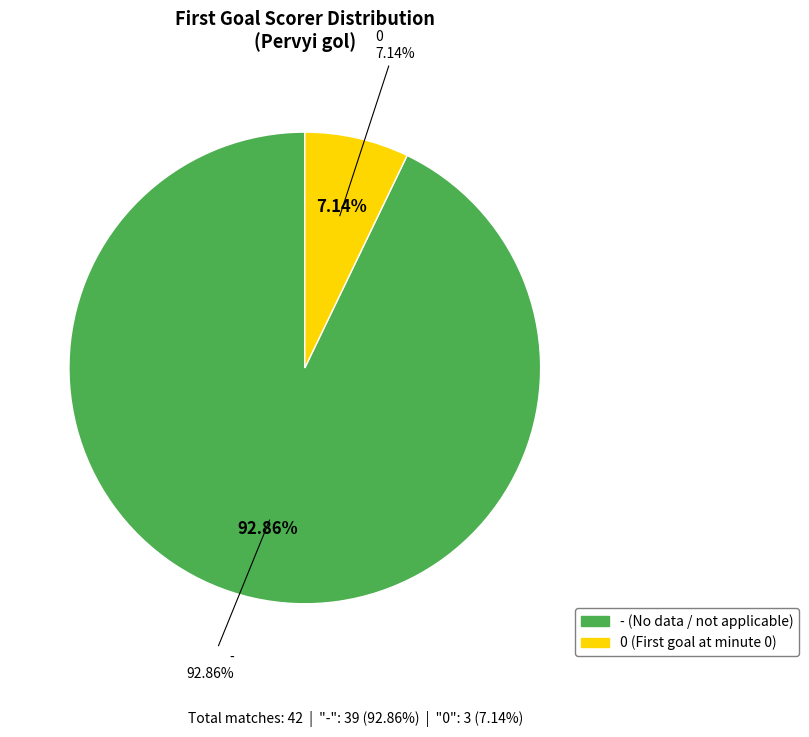

Rank the categories by value from highest to lowest.

-, 0